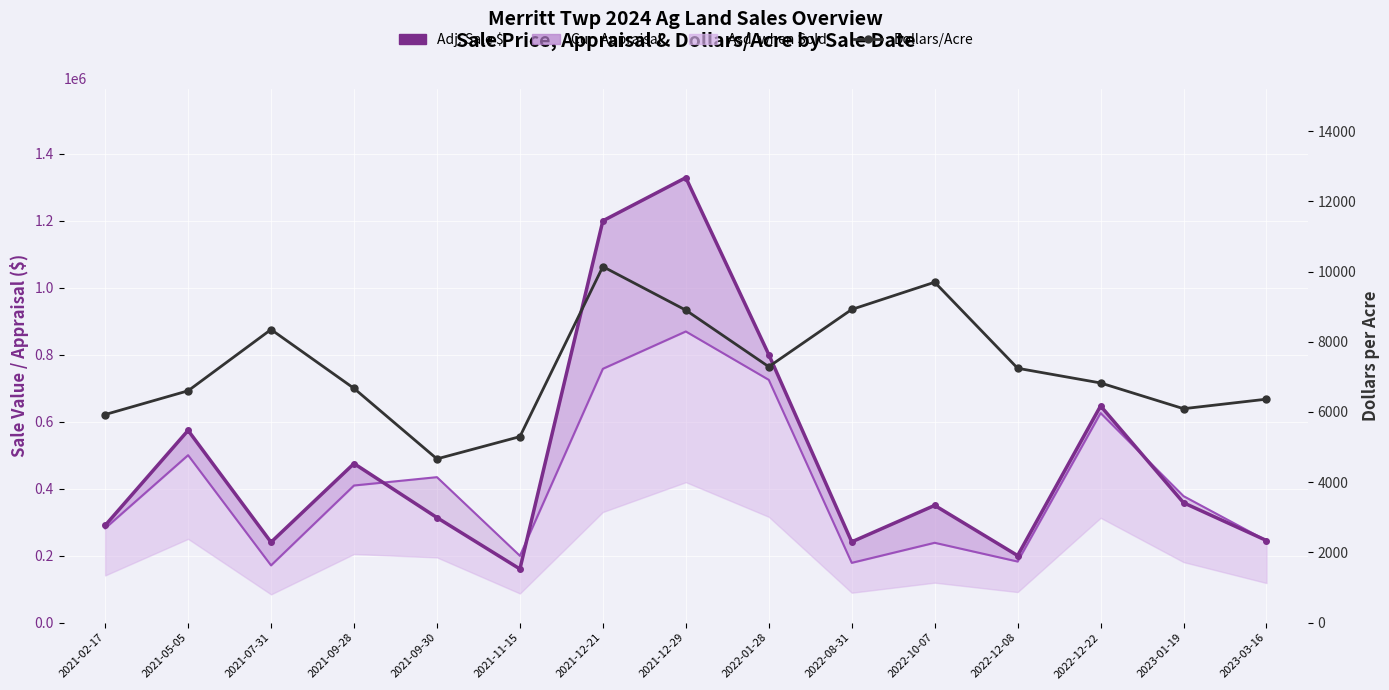

In Dollars/Acre, how many points are lower than both neighbors (excluding endpoints)?

3